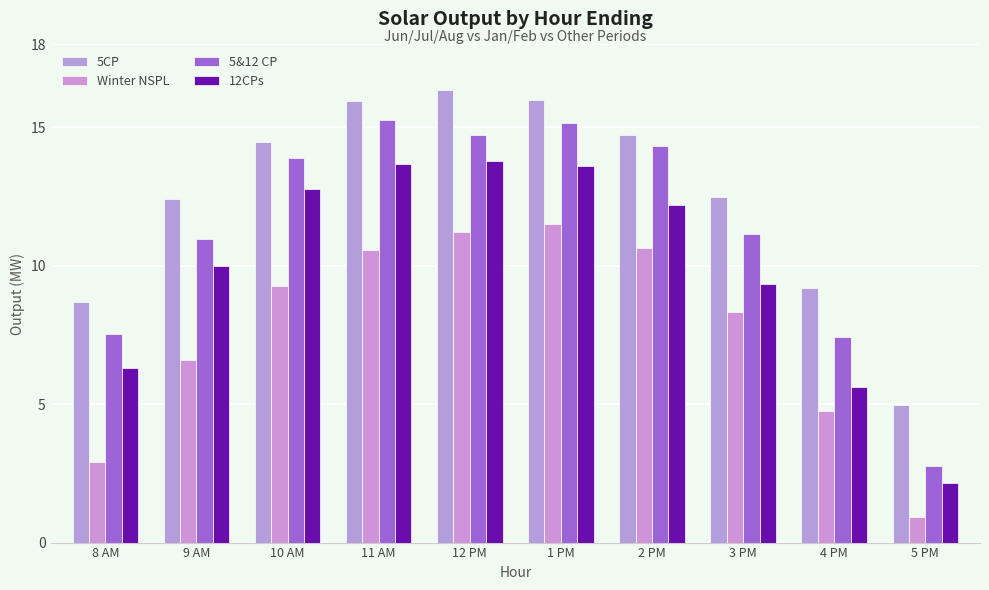

What is the spread (max minus min) of values at 5 PM?

4.0